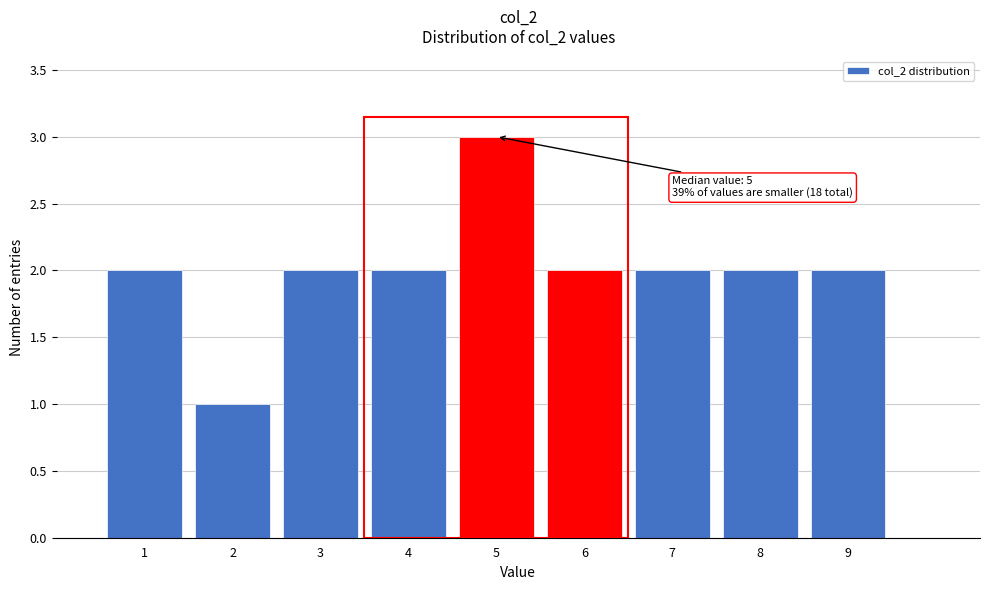

Which range on the x-axis has the tallest bar?

4.5 to 5.5